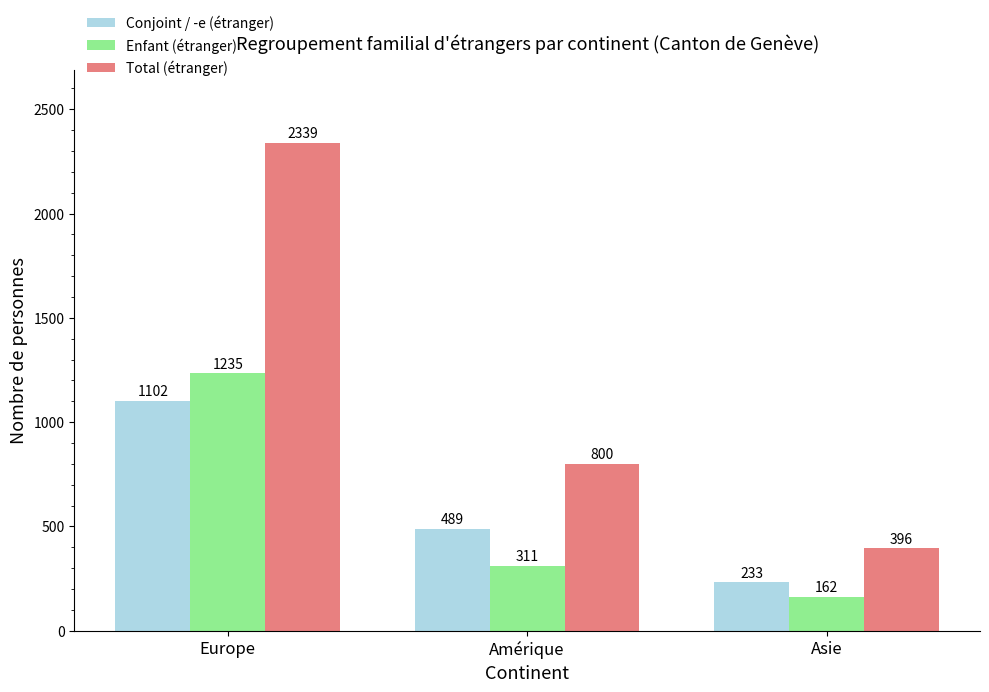

Which series has the widest spread of values?

Total (étranger)